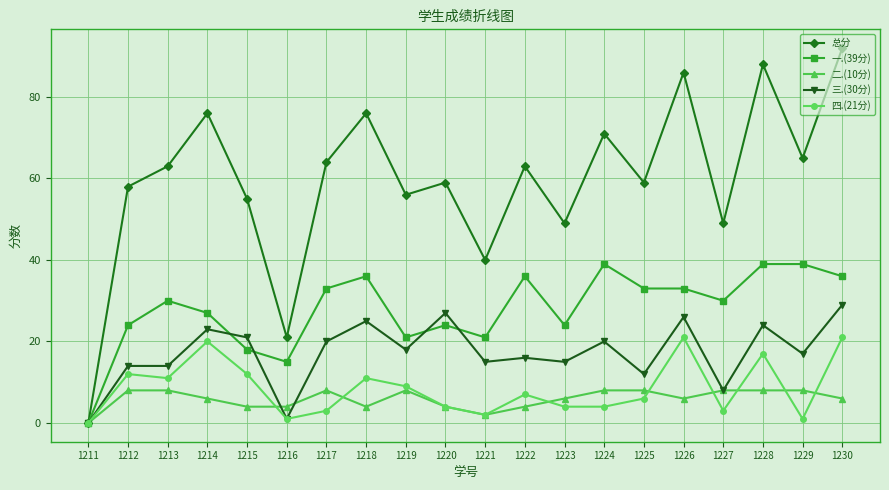

What are all the series names shown in the legend?

总分, 一.(39分), 二.(10分), 三.(30分), 四.(21分)